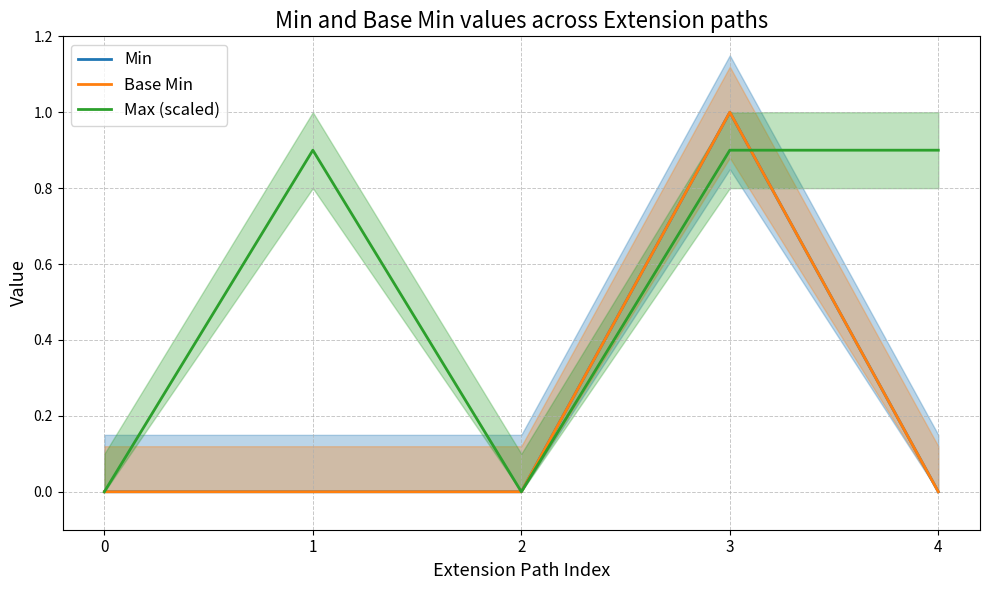

How many positive values does the Max (scaled) series have?

3